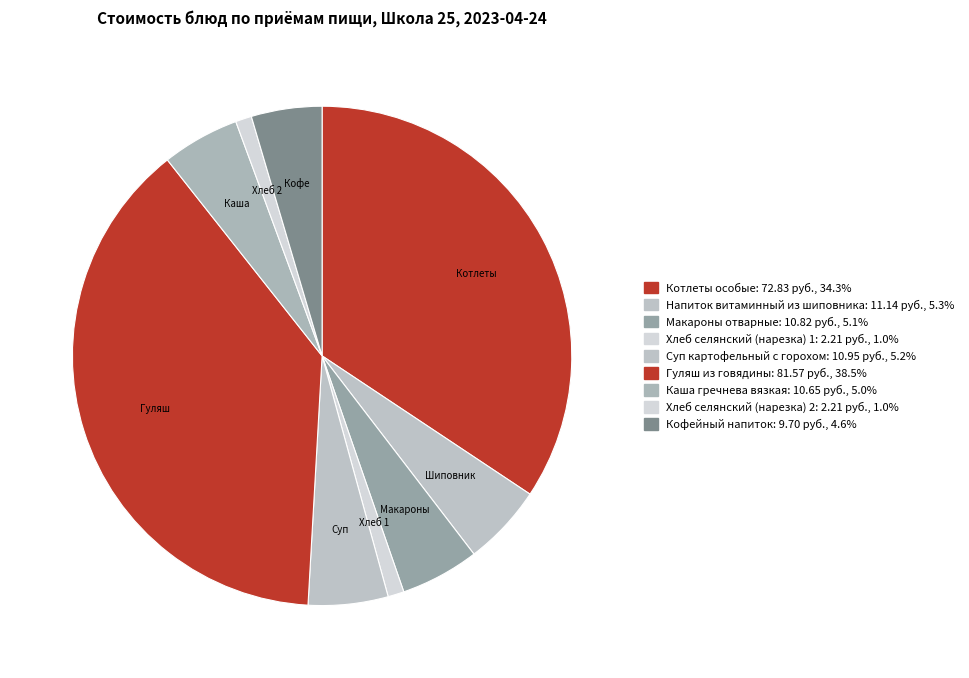

Is there a majority slice in this chart?

No